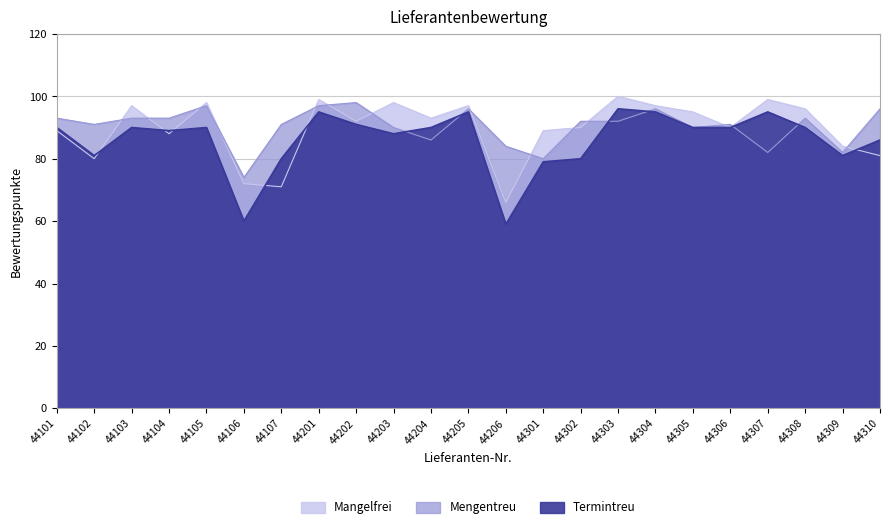

At which label is Mengentreu closest to 86?

44204